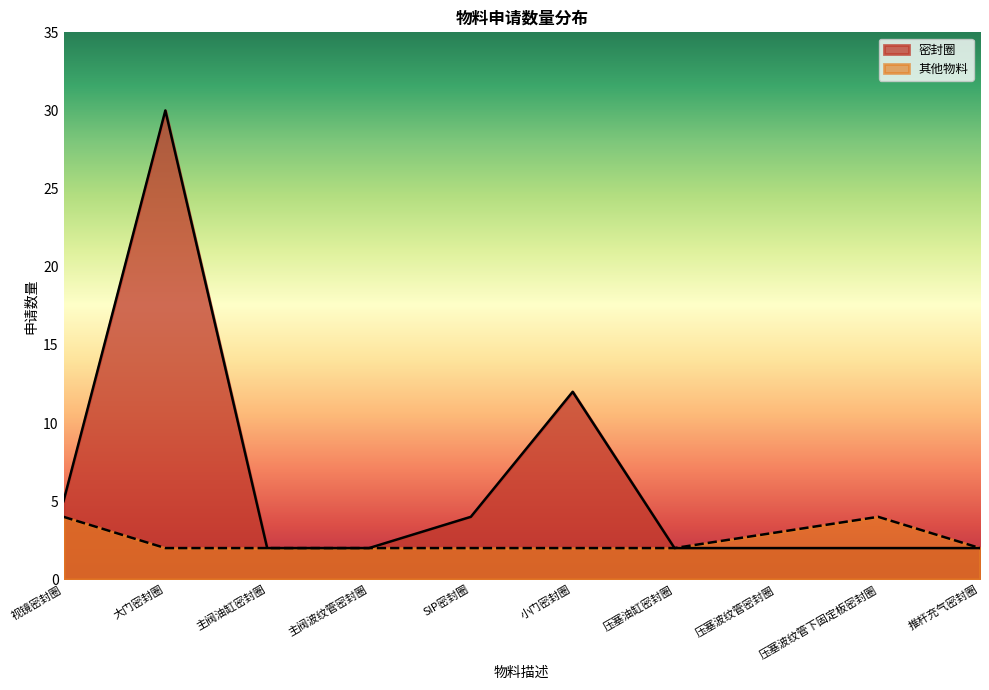

Which label corresponds to the smallest value in the chart?

主阀油缸密封圈